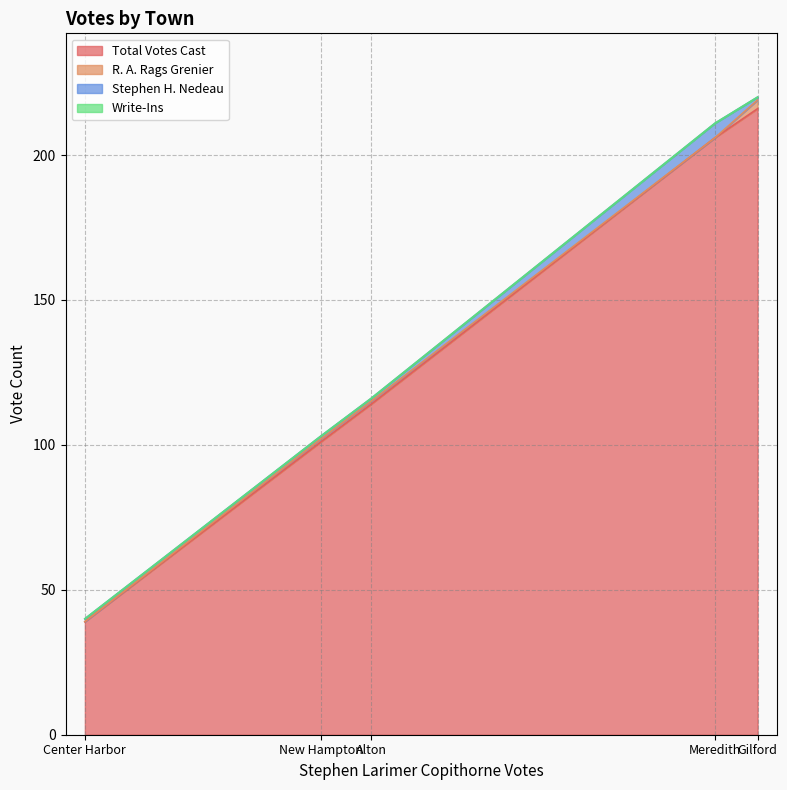

How many lines are shown in the chart?

4